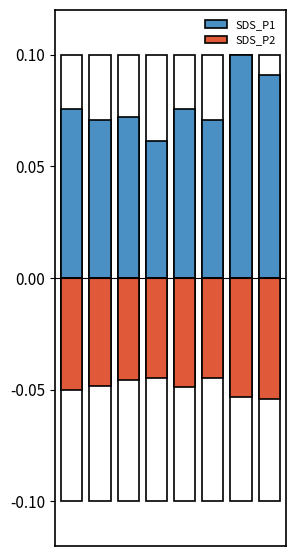

The SDS_P1 series shows 0.1 at 7. True or false?

True